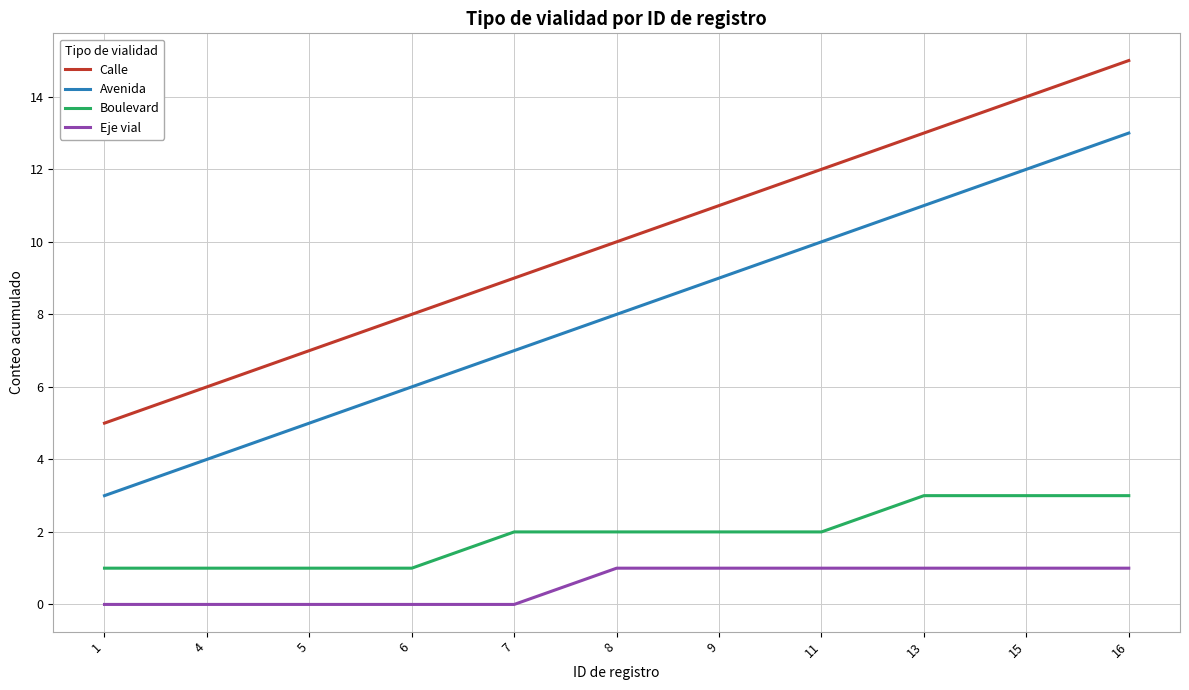

What are all the series names shown in the legend?

Calle, Avenida, Boulevard, Eje vial